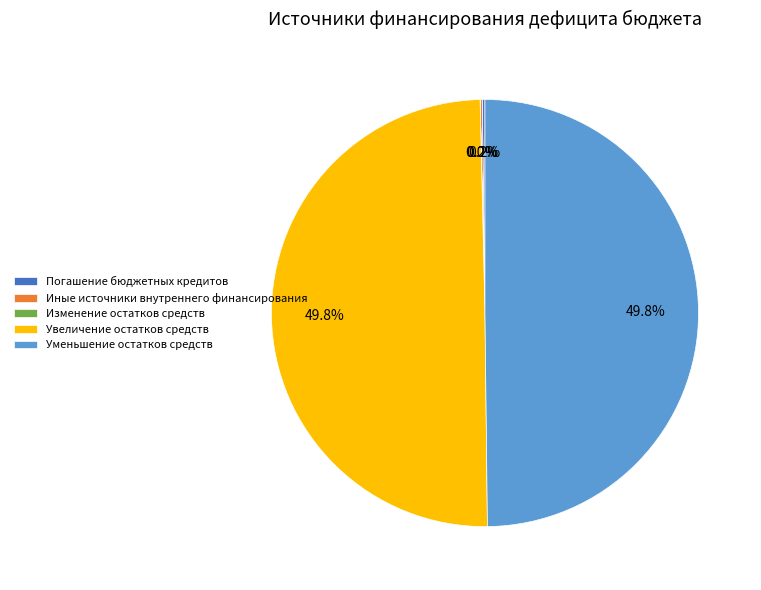

Combined, what portion of the pie is Уменьшение остатков средств and Увеличение остатков средств?

99.6%